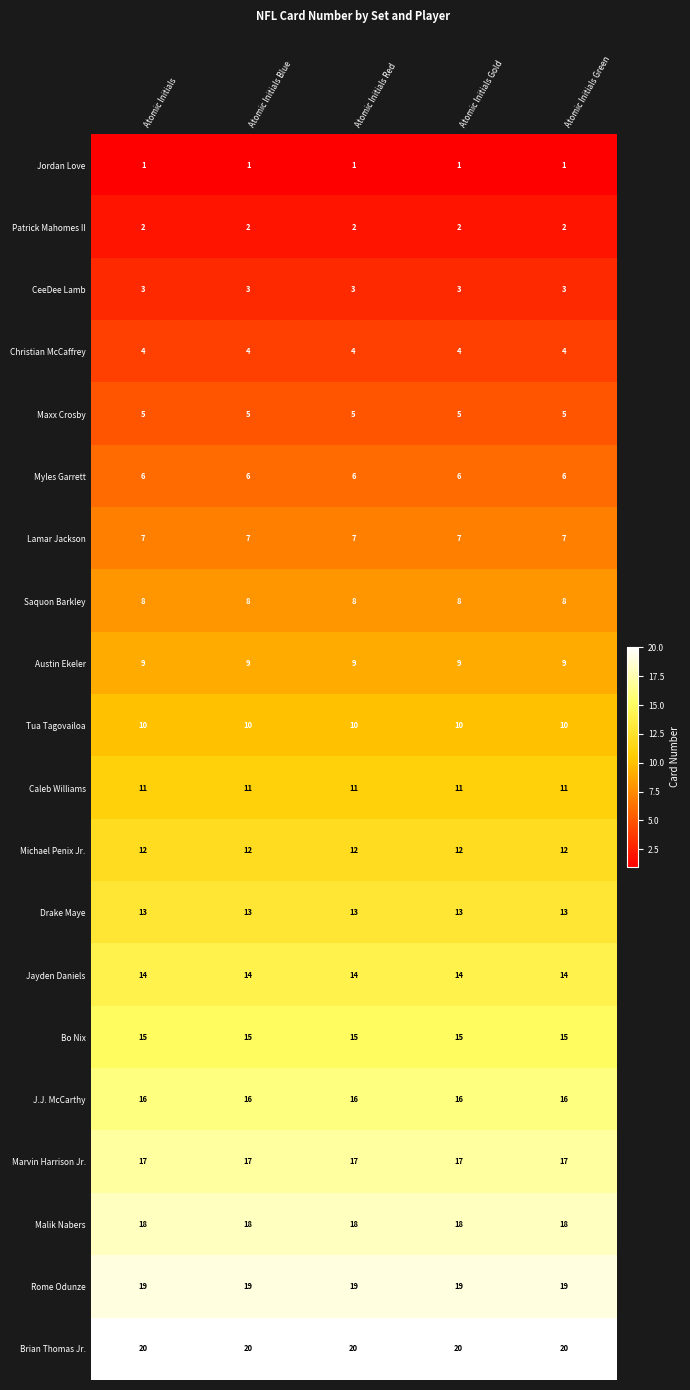

What is the maximum value for Caleb Williams?

11